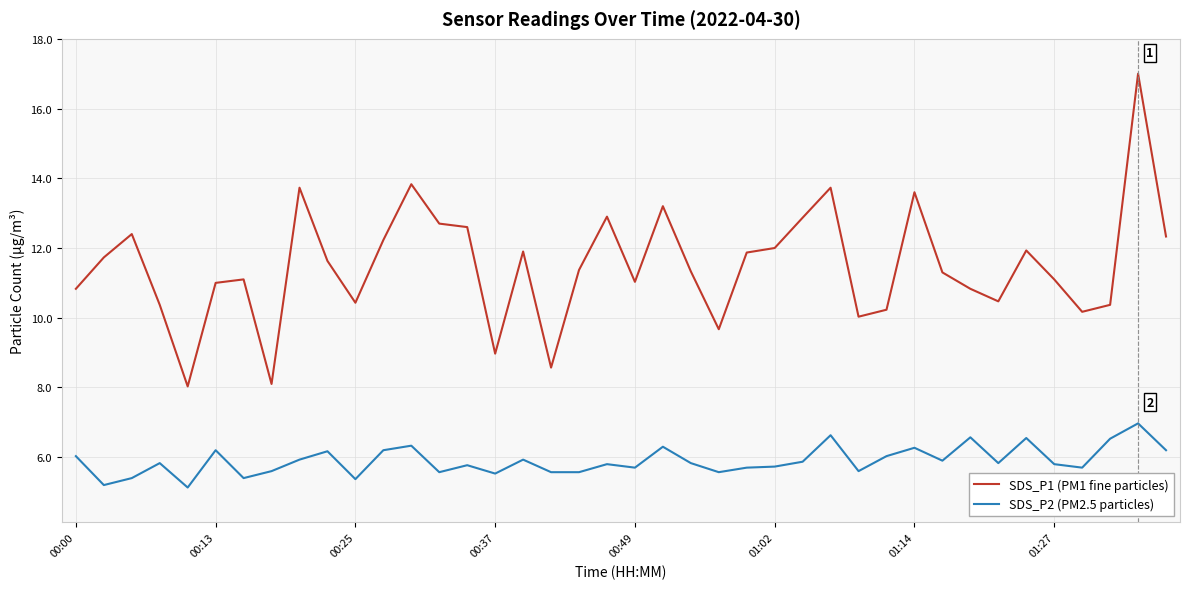

What is the difference between the maximum and minimum values in the SDS_P1 (PM1 fine particles) series?

9.0